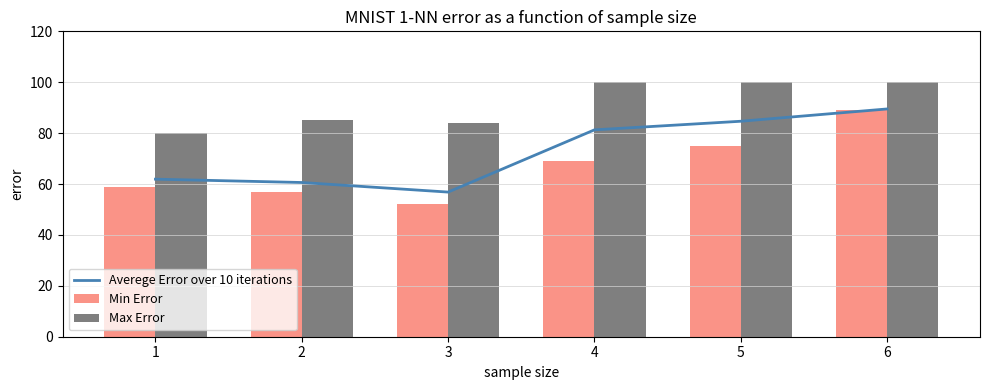

The Averege Error over 10 iterations series shows 61.9 at 1. True or false?

True